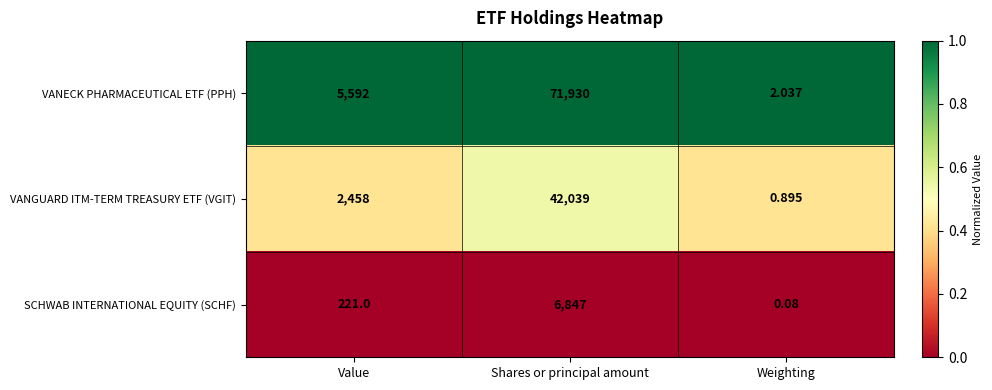

Which series has the largest range (max minus min)?

VANECK PHARMACEUTICAL ETF (PPH)